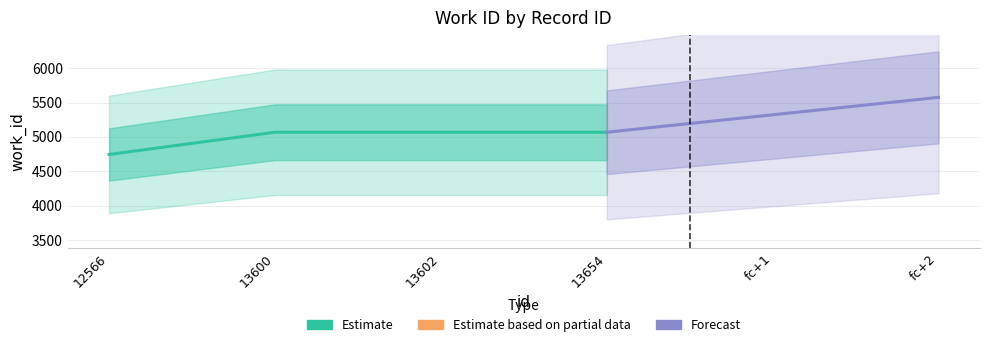

True or false: the data shows 4745 at 12566.

True